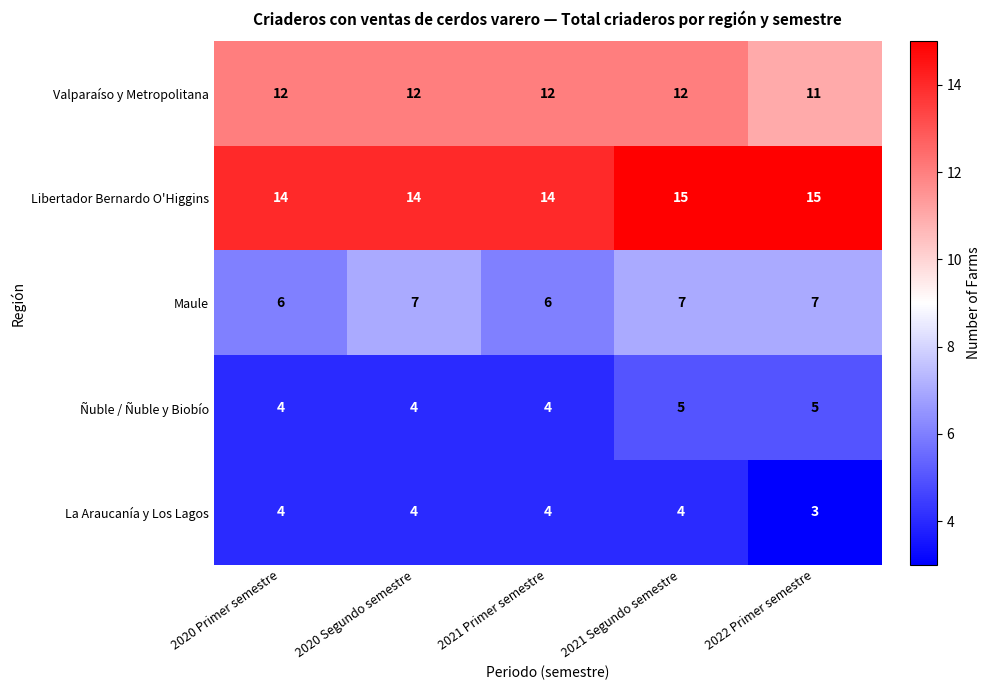

How many series are shown in this chart?

5